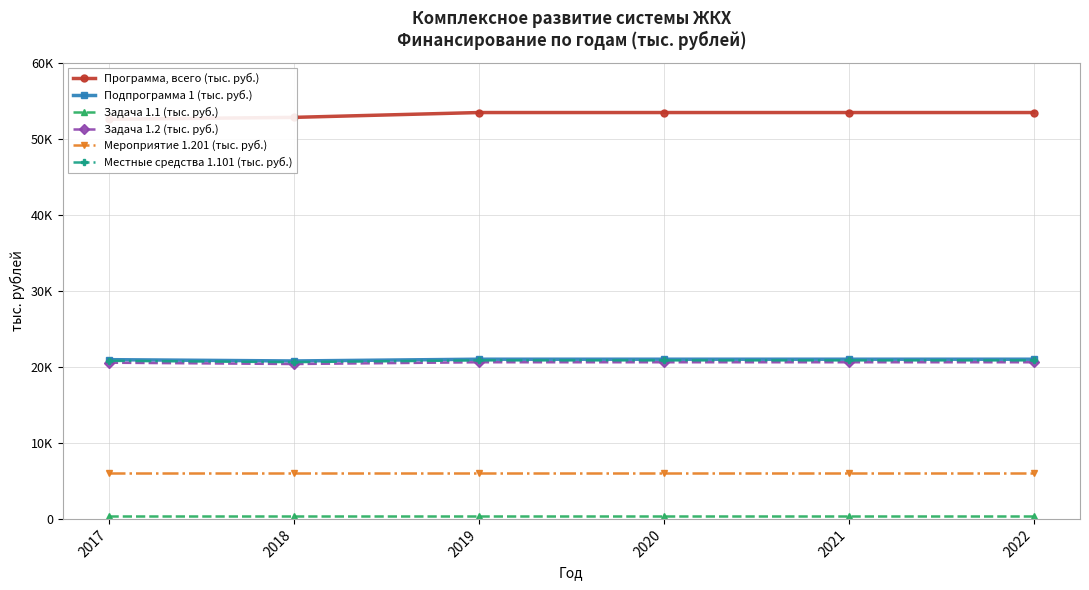

True or false: Мероприятие 1.201 (тыс. руб.) and Программа, всего (тыс. руб.) cross at least once.

False